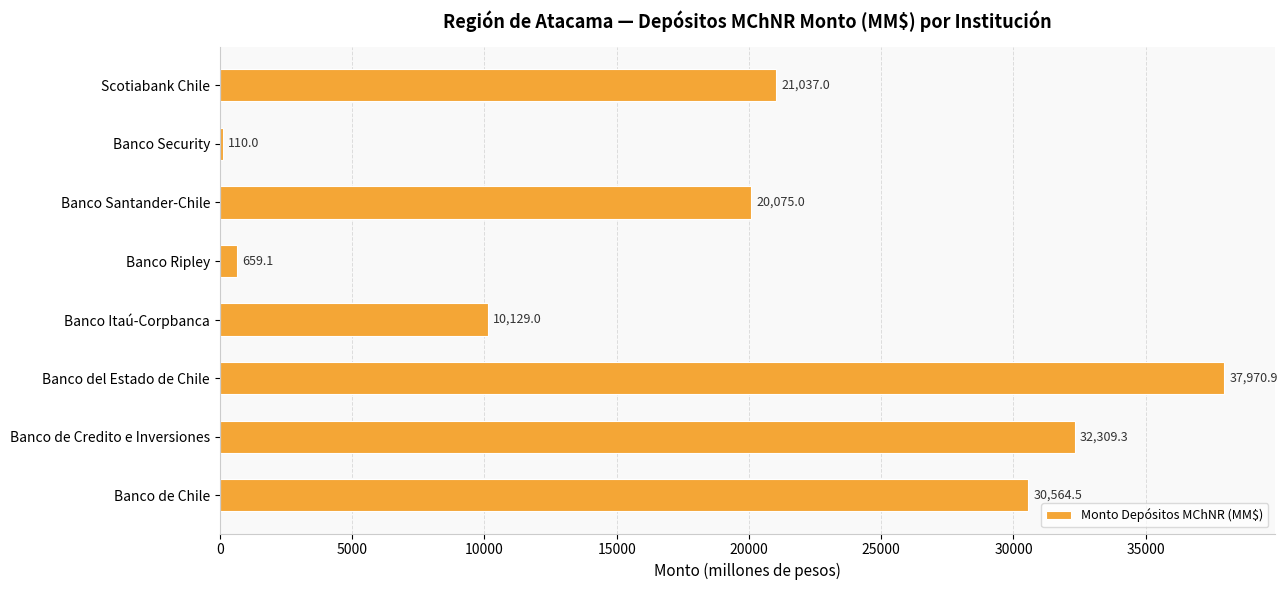

Count the number of values greater than 21036.

4